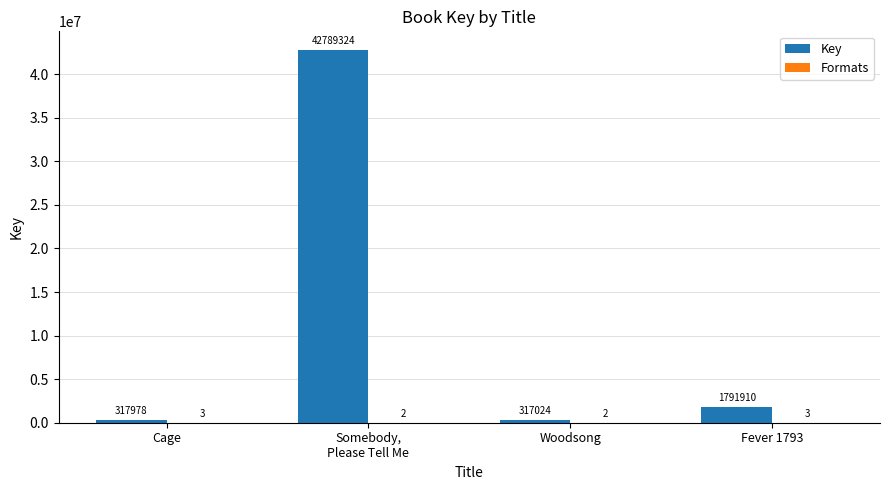

How many distinct data groups are displayed?

2